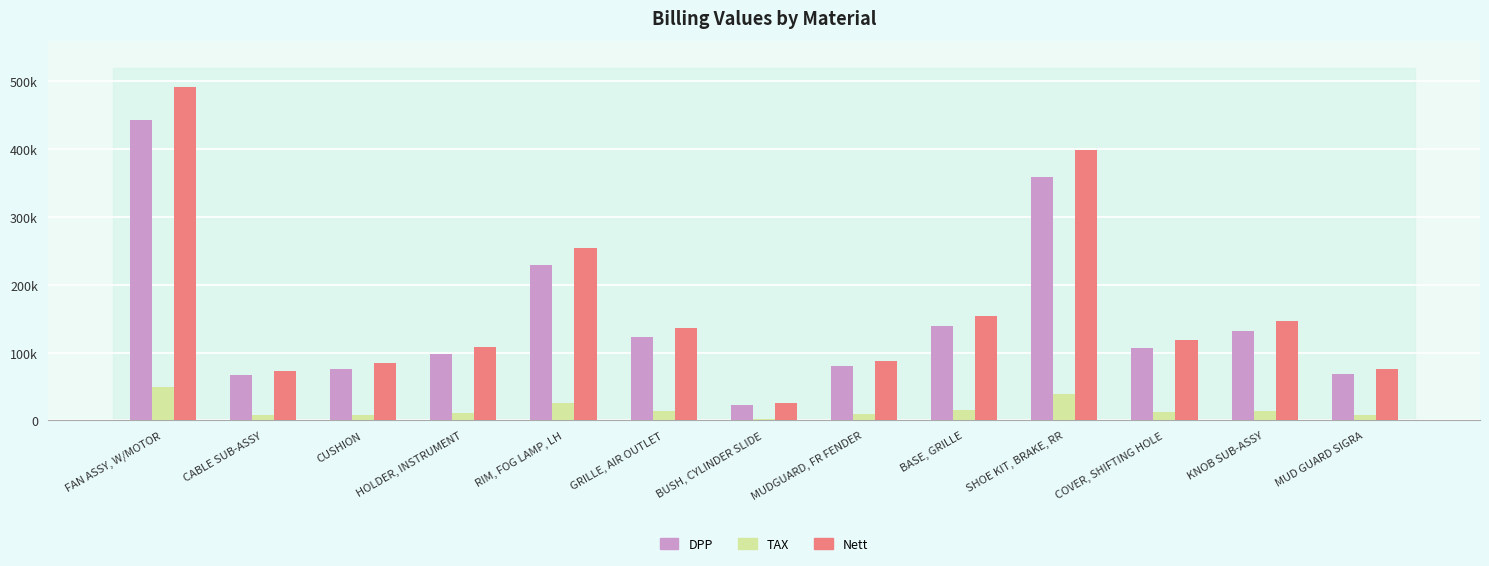

True or false: Nett has a value of 491998 at FAN ASSY, W/MOTOR.

True